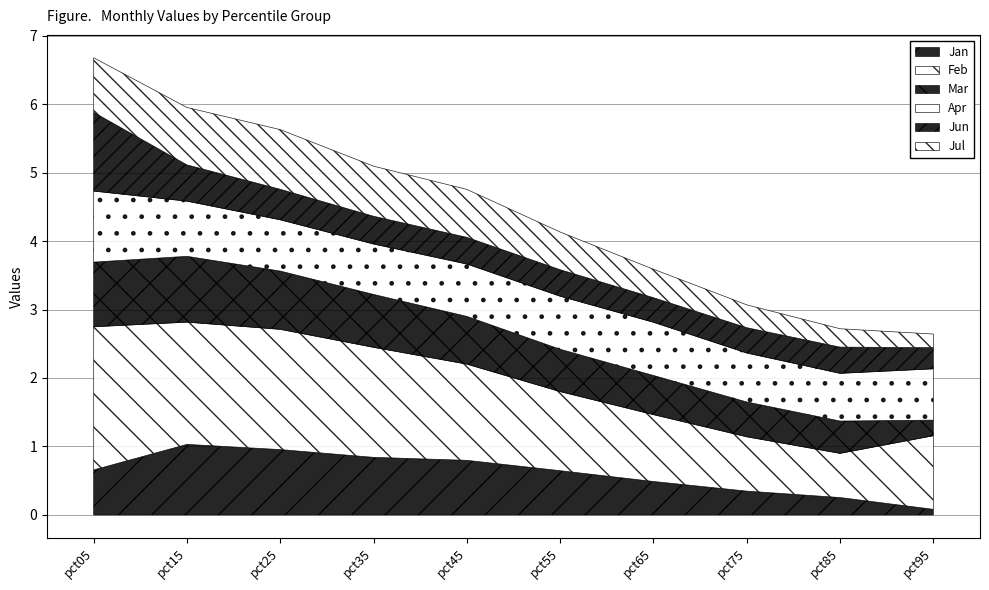

What is the value of the Jan point at the 6th from the left?

0.6